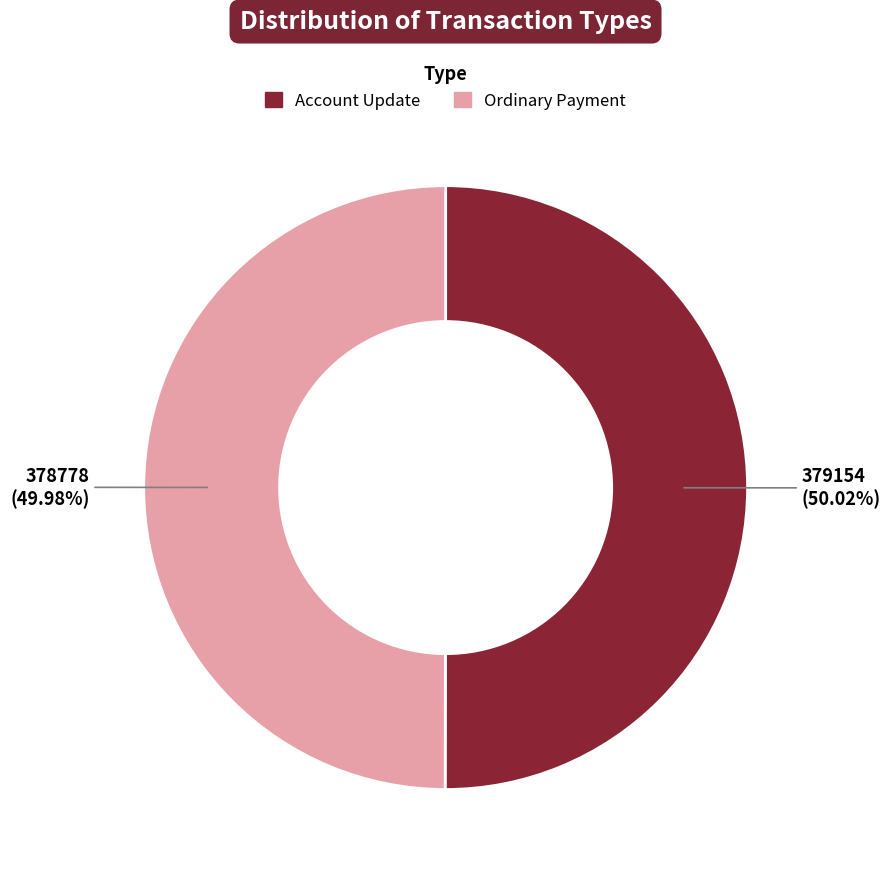

To the nearest percent, what is the combined percentage of Account Update and Ordinary Payment?

100%